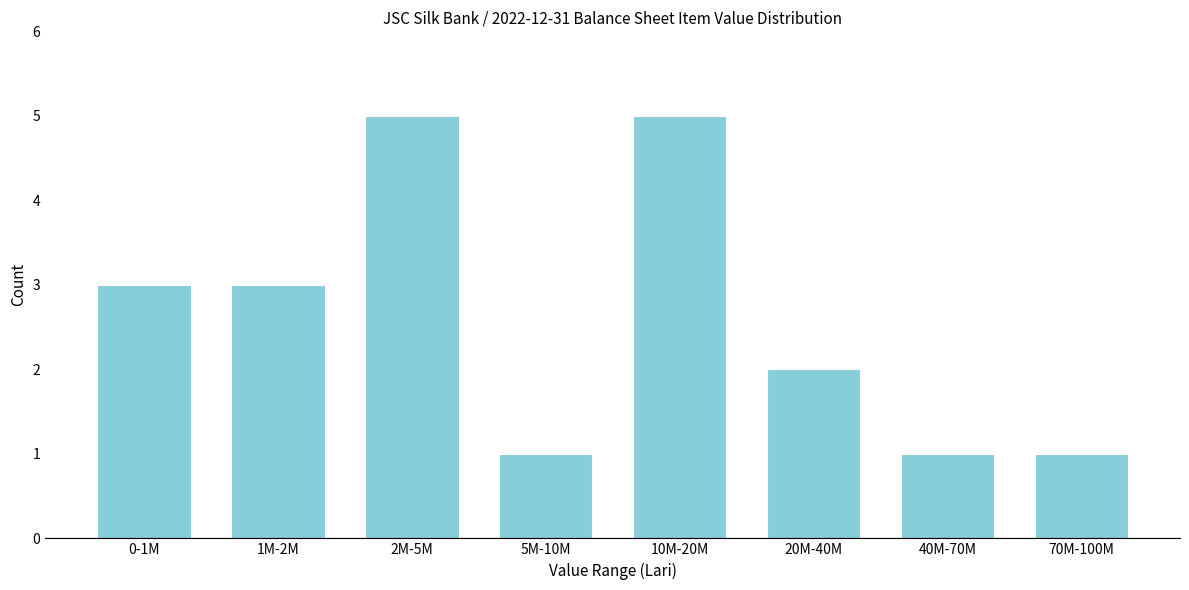

Reading left to right, list all the values displayed in this chart.

0-1M=3	1M-2M=3	2M-5M=5	5M-10M=1	10M-20M=5	20M-40M=2	40M-70M=1	70M-100M=1